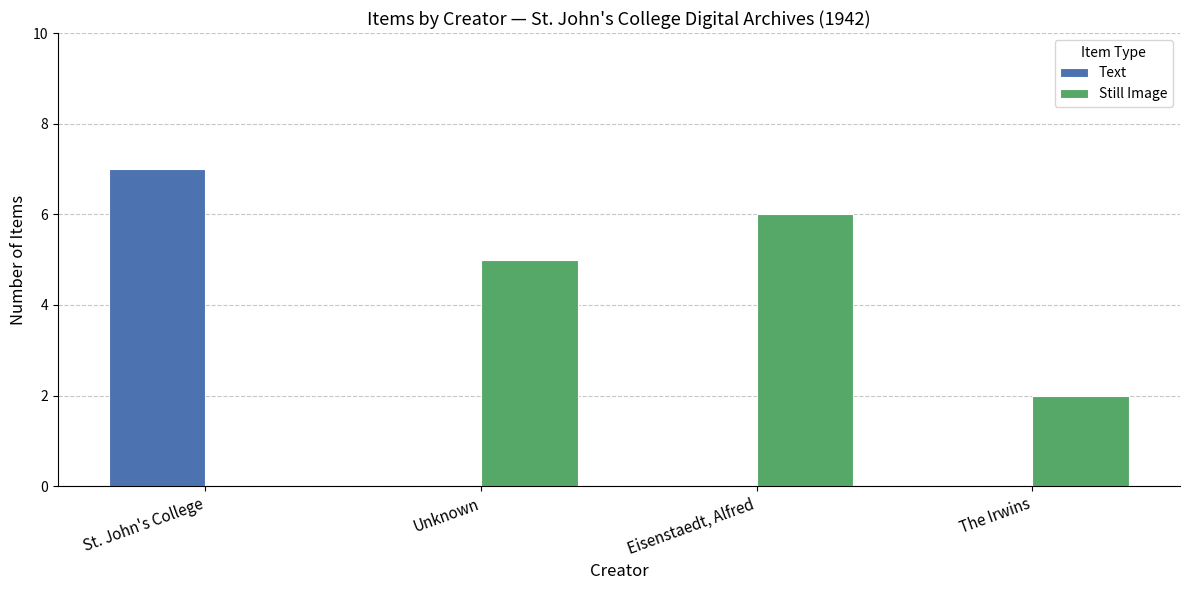

How many groups of bars are there?

4